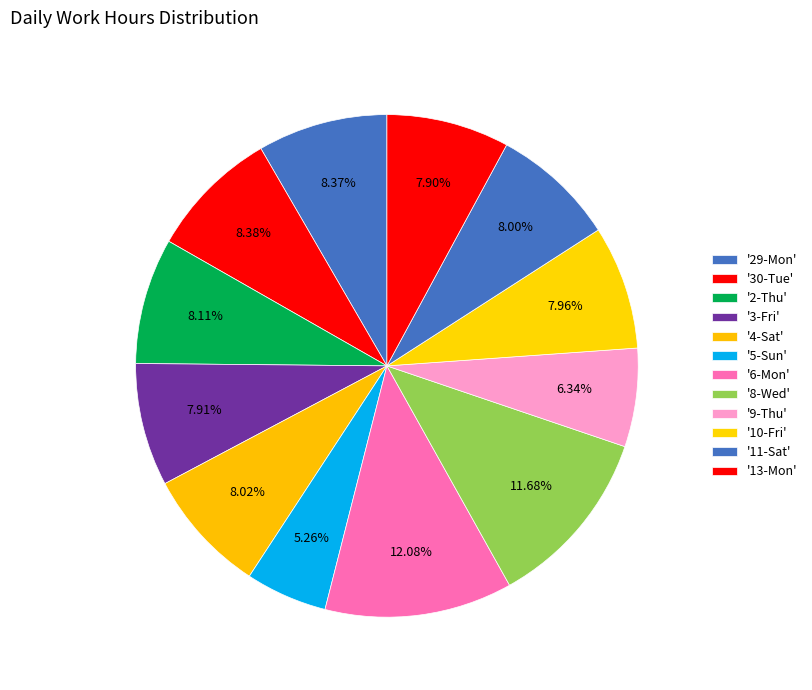

What is the smallest slice in the pie chart?

5-Sun